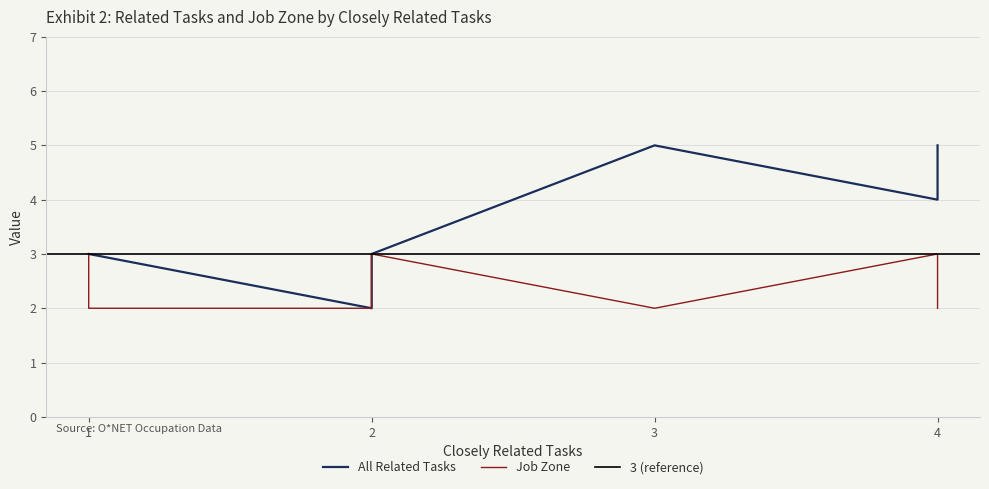

Does the chart have visible grid lines?

Yes